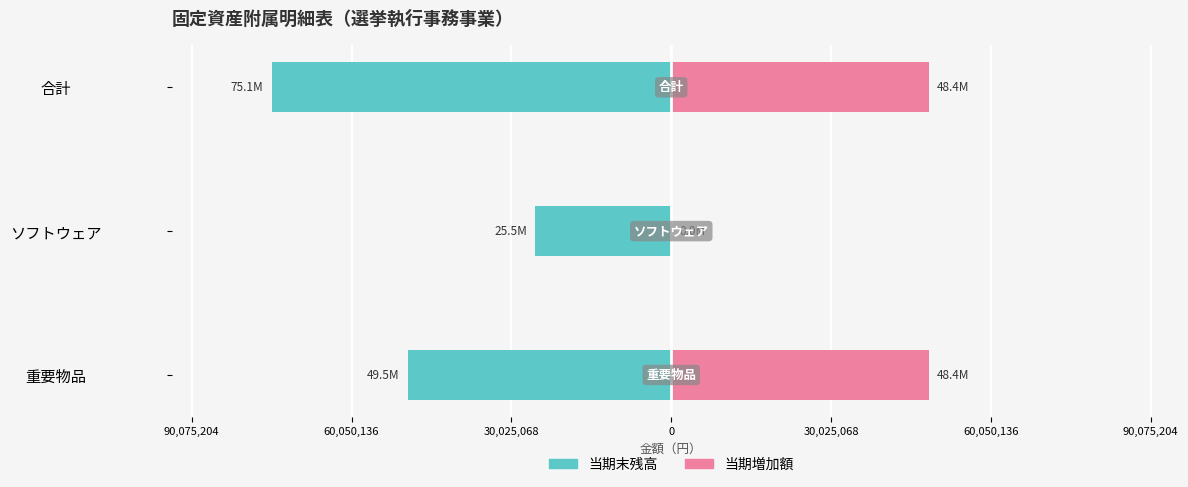

What is the difference between the maximum and minimum values in the 当期増加額 series?

48400000